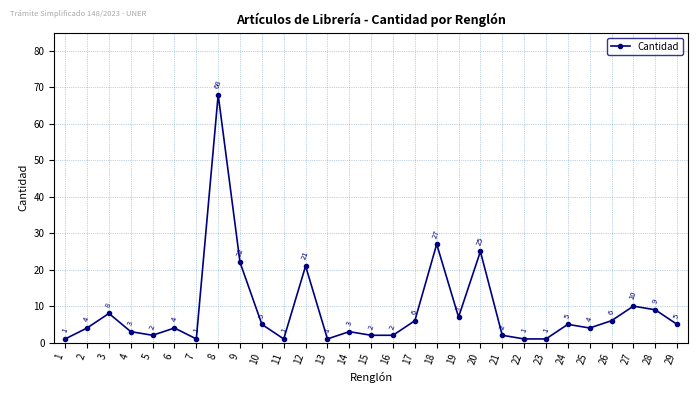

What is the smallest value displayed?

1